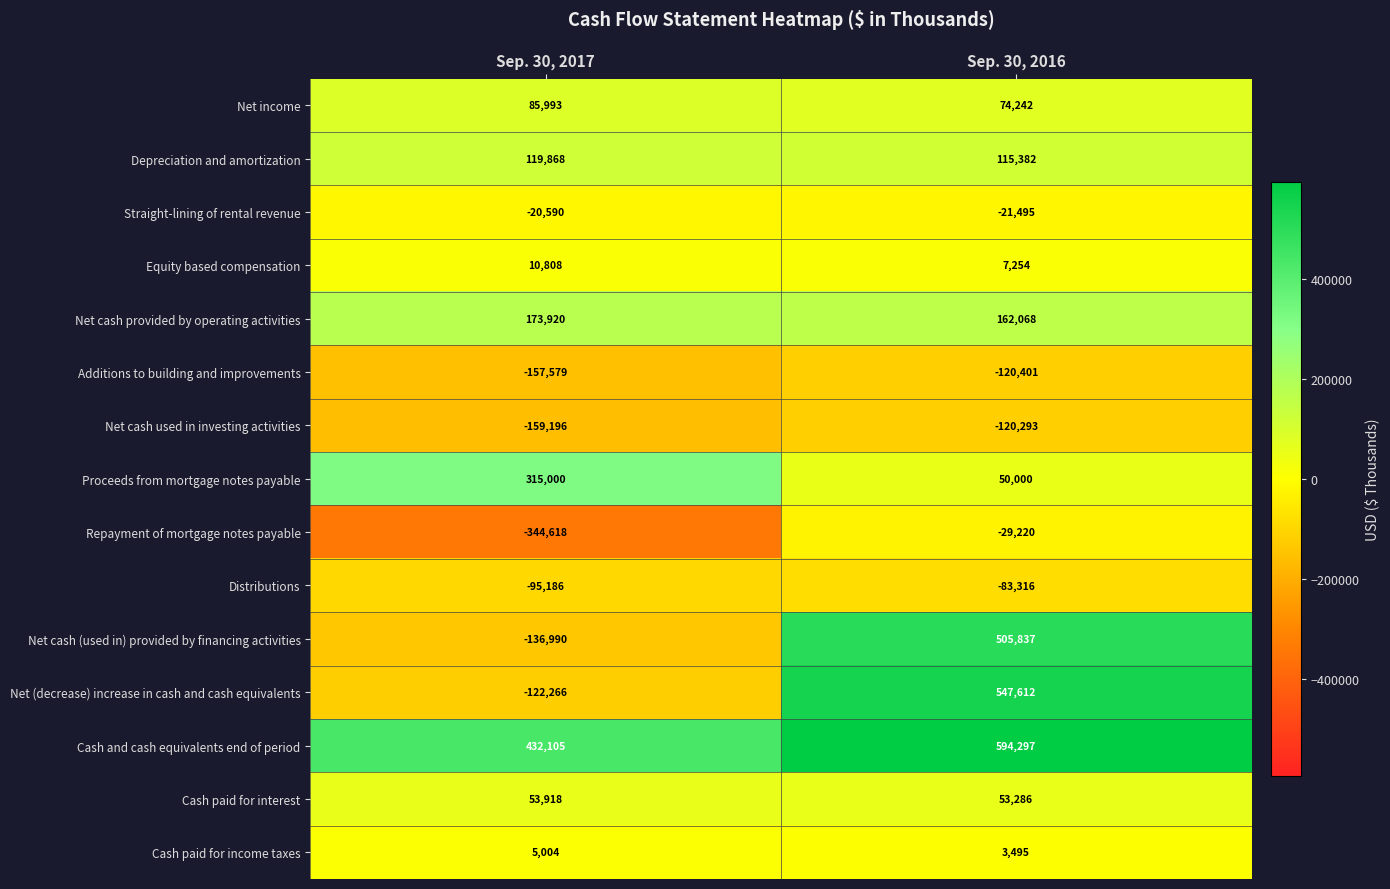

At which category is the sum across all series the highest?

Sep. 30, 2016